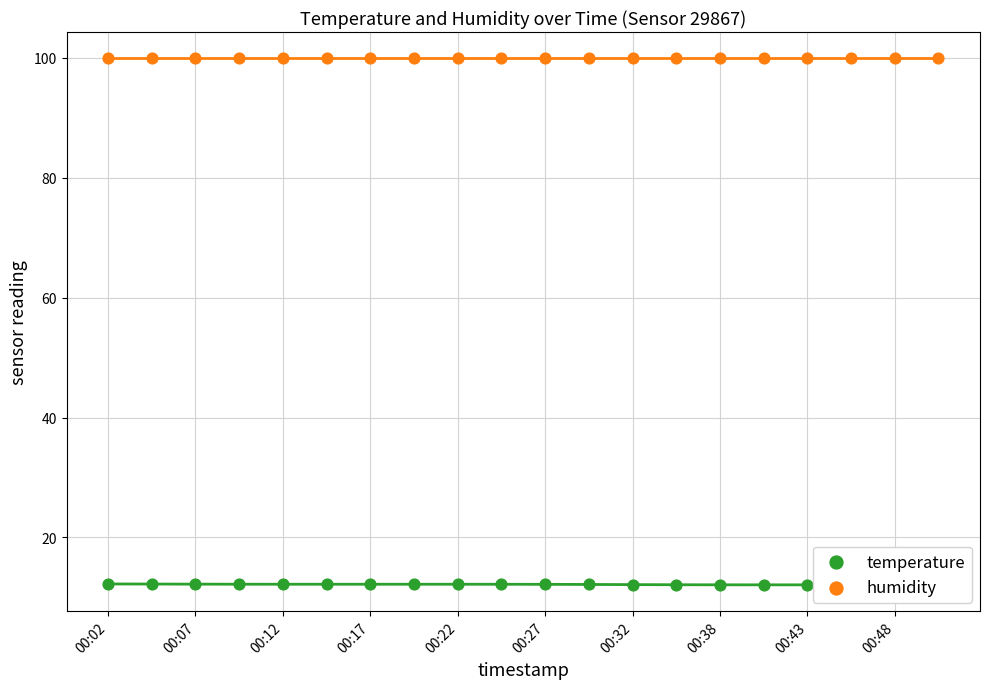

Which series has the largest Y range (max minus min)?

temperature